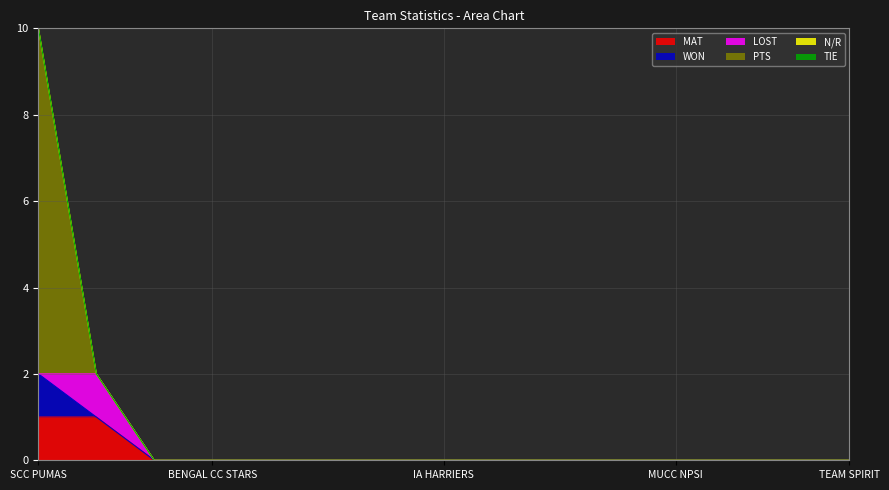

Does the chart display data point markers on the line(s)?

No